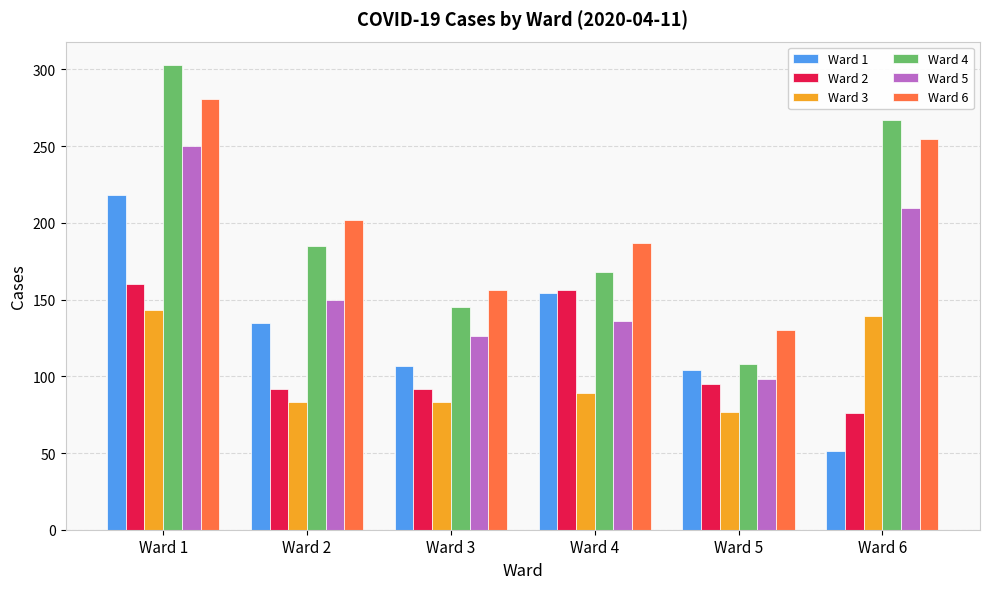

What is the approximate value of Ward 1 at Ward 5, to the nearest 10?

100